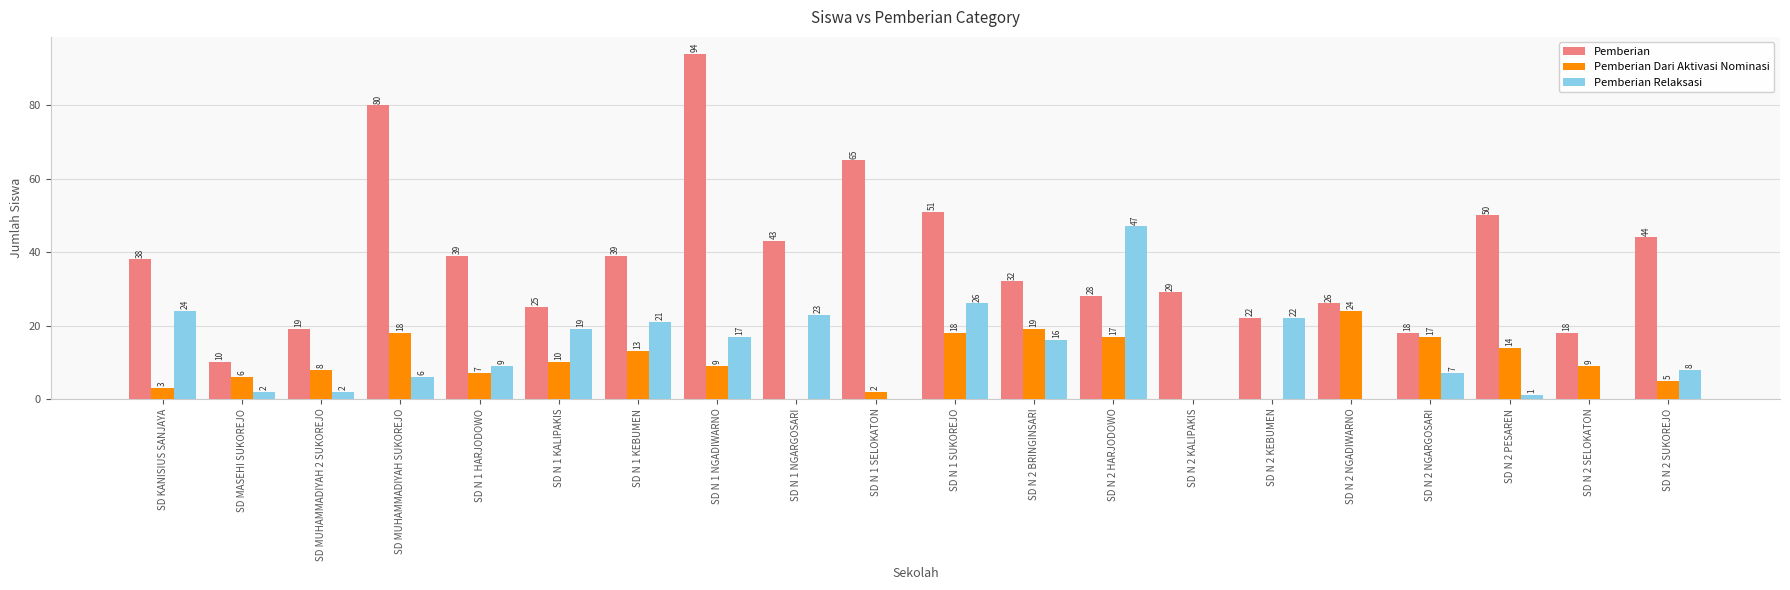

Does the chart contain stacked bars?

No